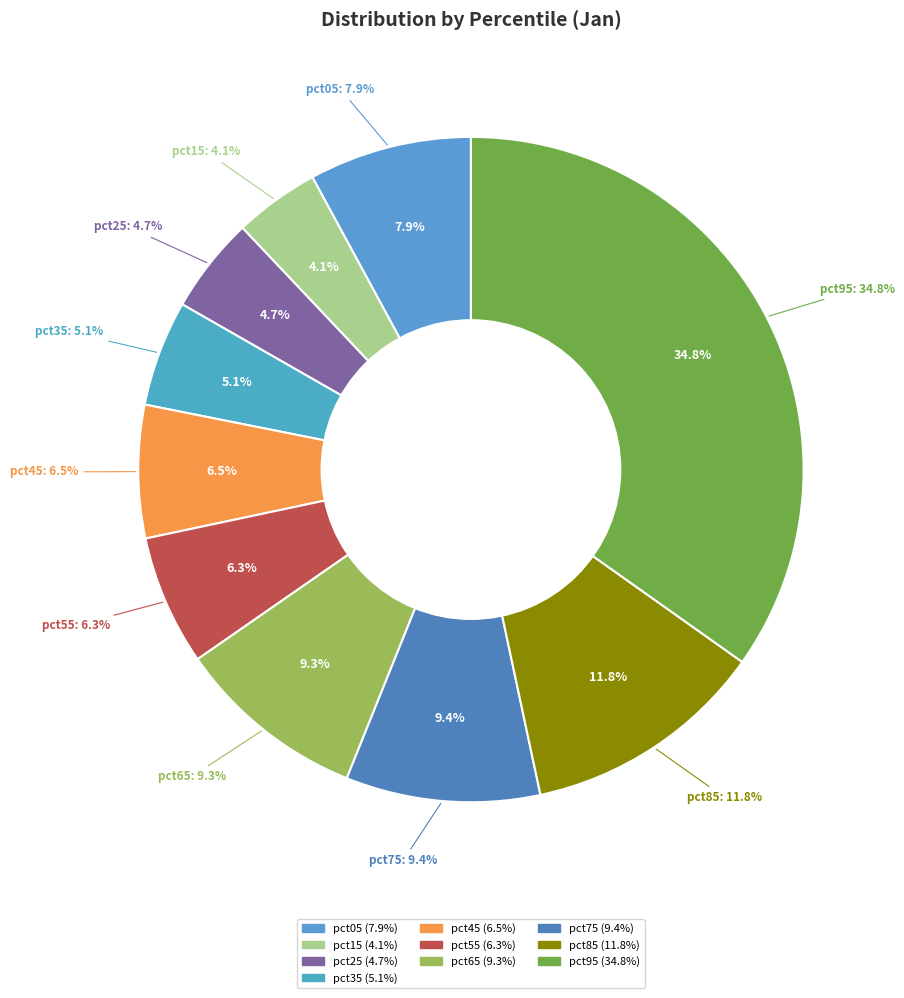

To the nearest percent, what is the average slice percentage?

10%